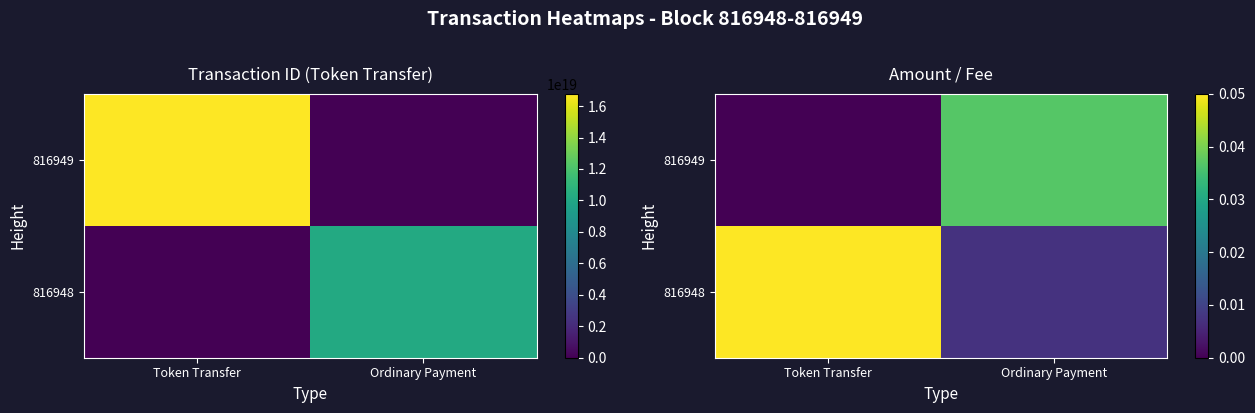

Rank the series at Ordinary Payment from lowest to highest value.

816948, 816949